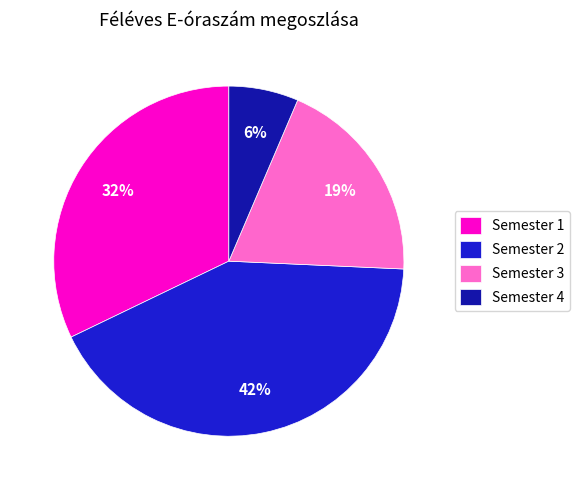

To the nearest percent, what is the average slice percentage?

25%